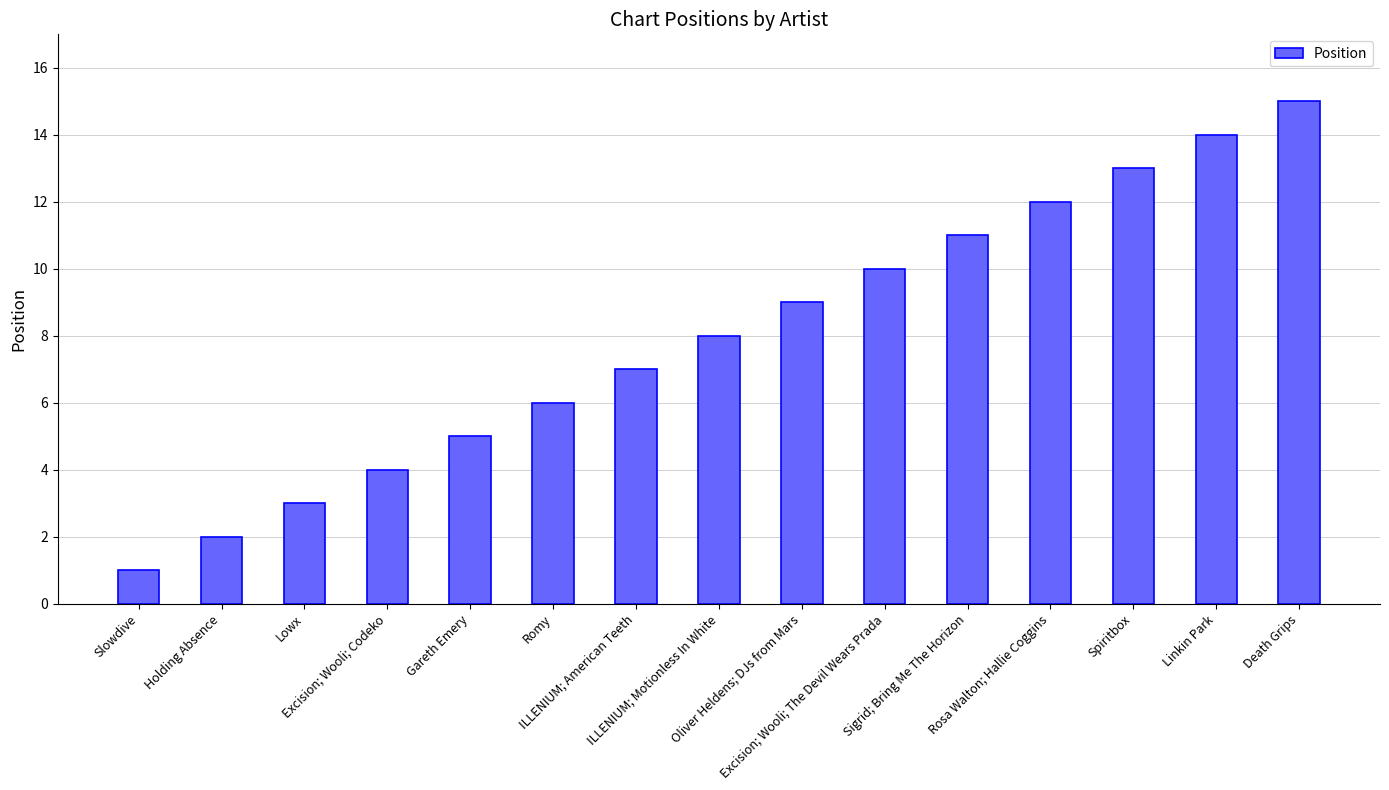

The value at ILLENIUM; Motionless In White is 8. True or false?

True